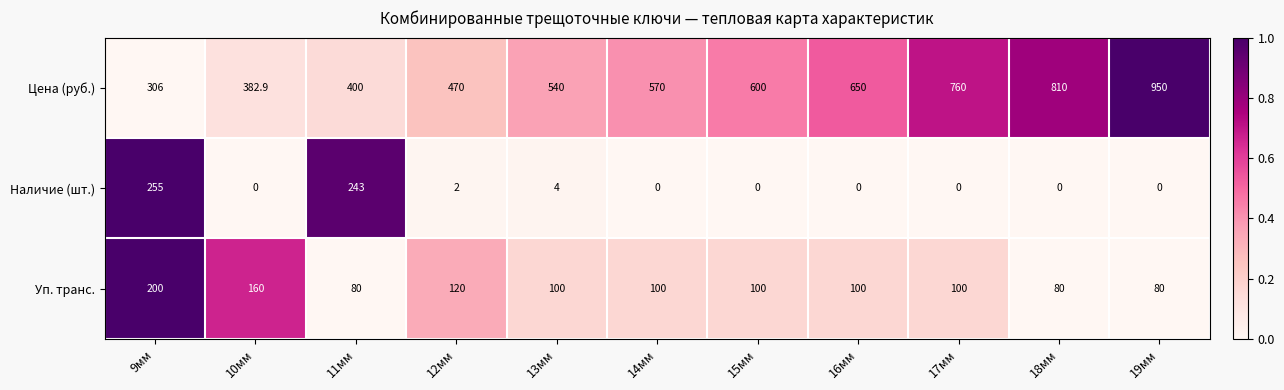

Which series has the largest range (max minus min)?

Цена (руб.)